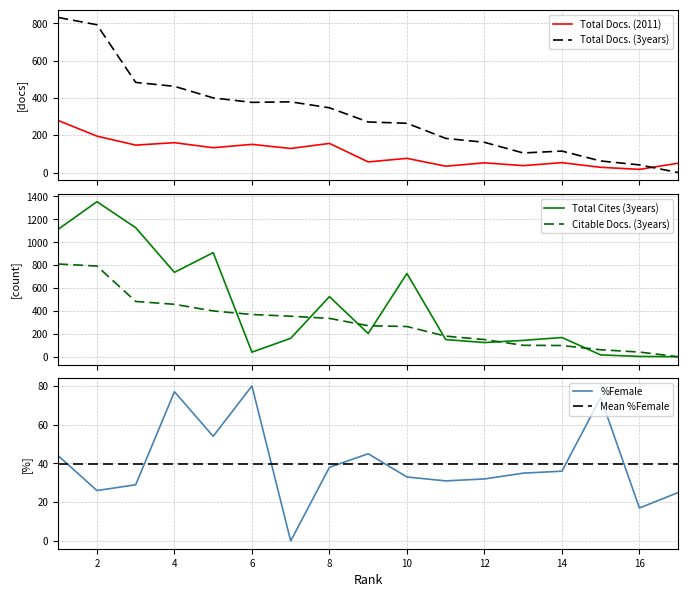

List the series in order of their peak value, highest first.

Total Cites (3years), Total Docs. (3years), Citable Docs. (3years), Total Docs. (2011), %Female, Mean %Female